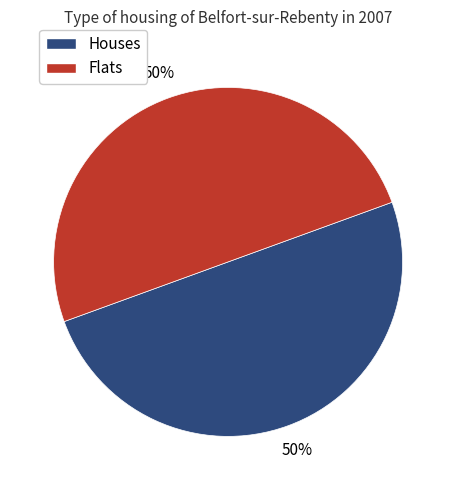

To the nearest percent, what is the average slice percentage?

50%